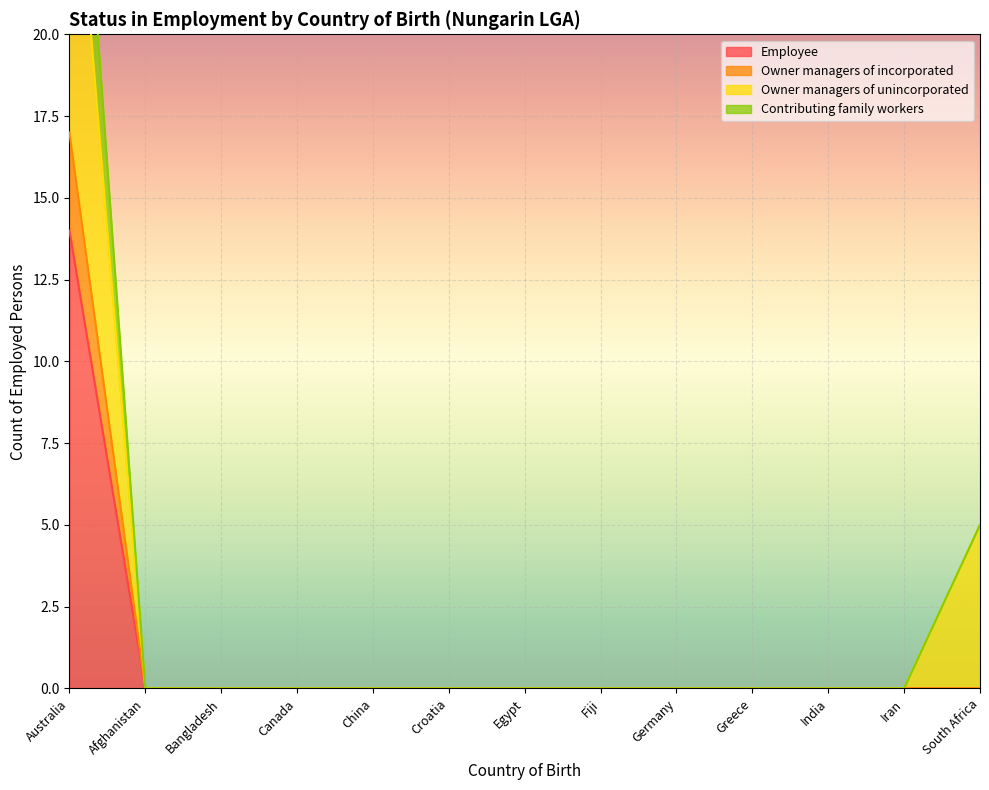

Rank the categories by Employee value from highest to lowest.

Australia, Afghanistan, Bangladesh, Canada, China, Croatia, Egypt, Fiji, Germany, Greece, India, Iran, South Africa